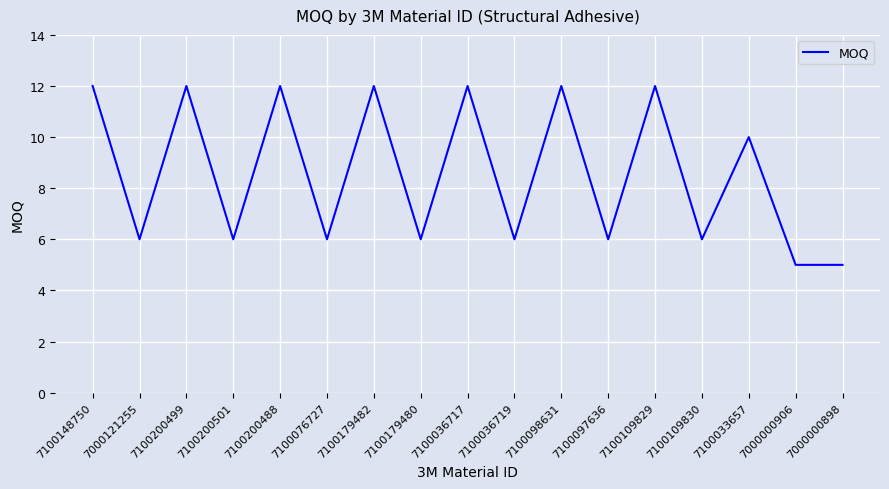

Is it true that the value at 7100098631 is 12?

True